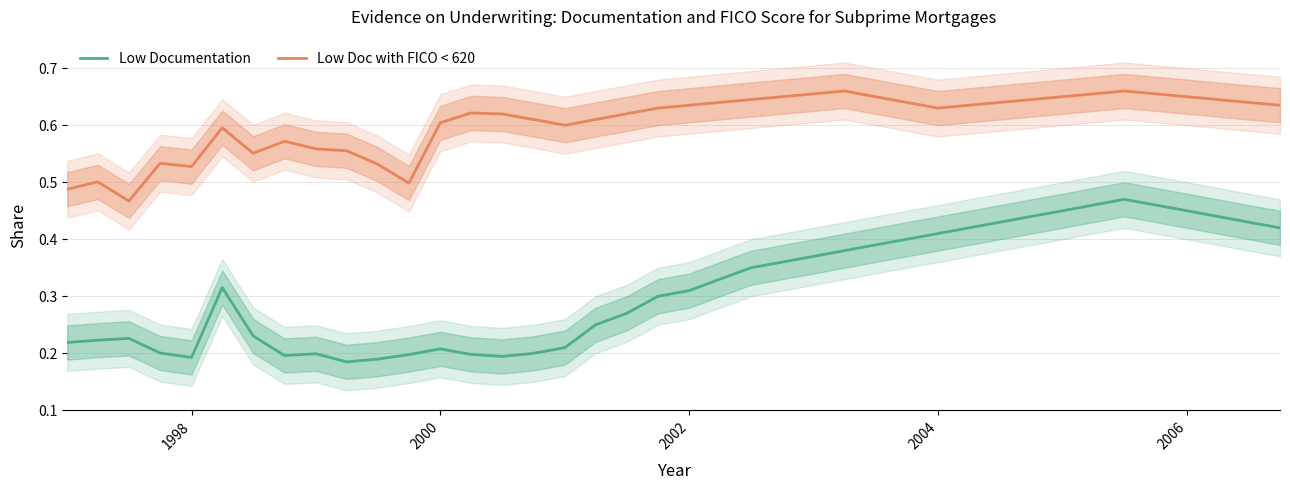

True or false: Low Documentation has more than 0 interior local peaks.

True